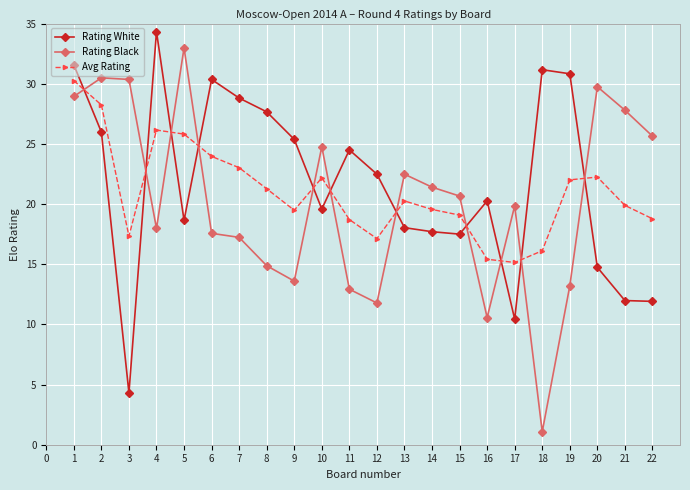

True or false: Rating Black and Avg Rating cross at least once.

True